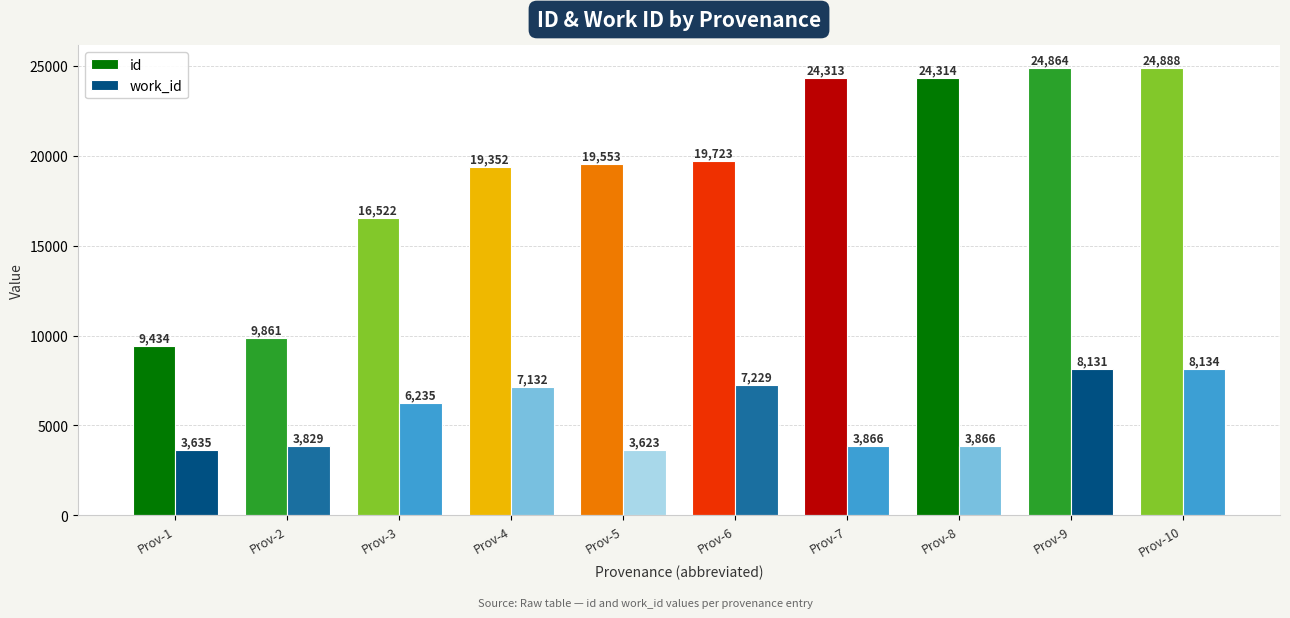

What is the value of the id bar at the 4th from the left?

19352